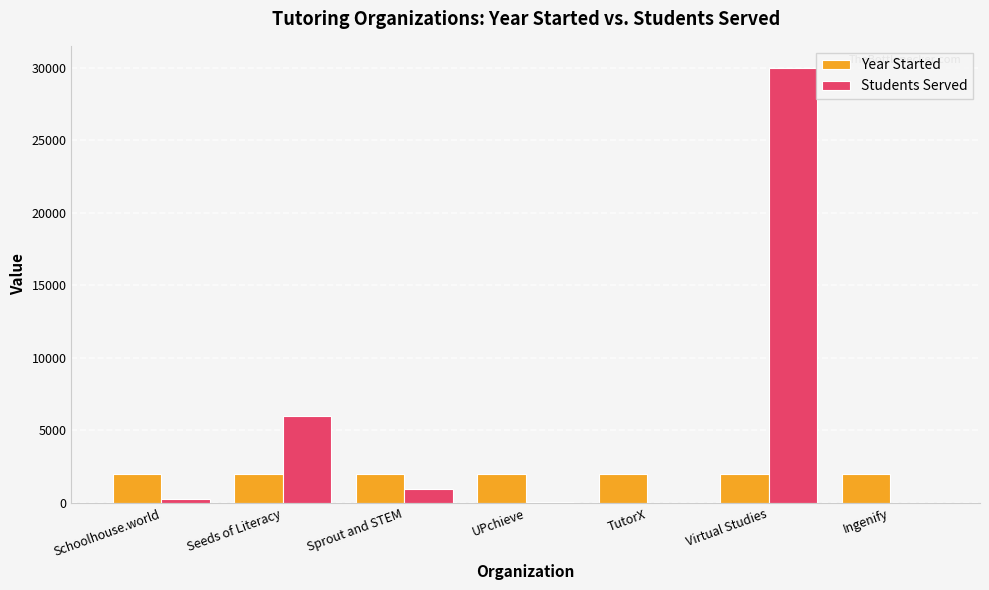

True or false: Year Started has a value of 2019 at UPchieve.

True